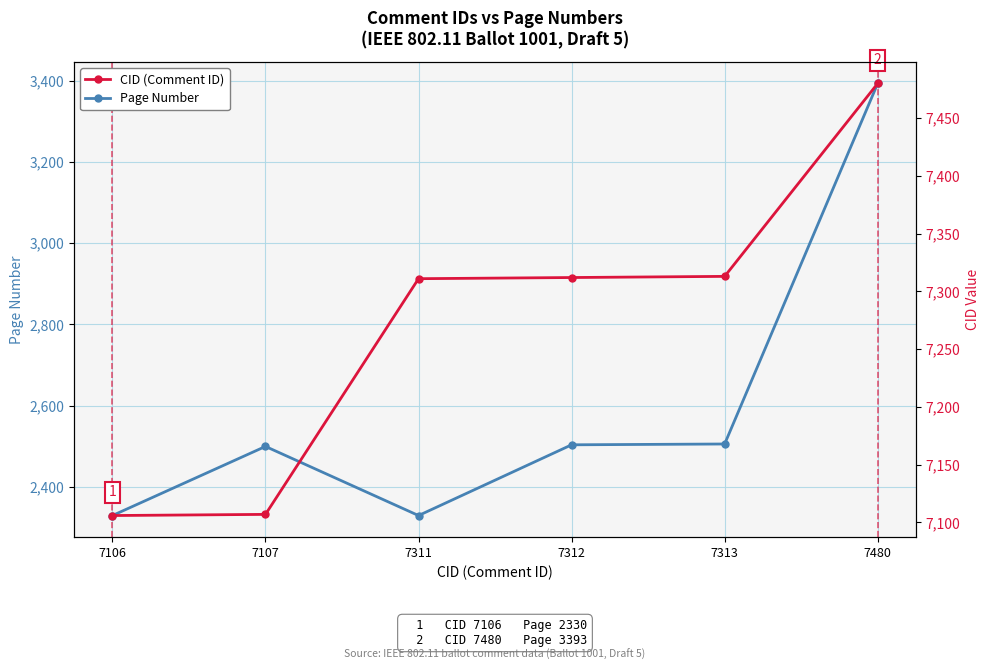

What is the total value across all series at 7313?

9819